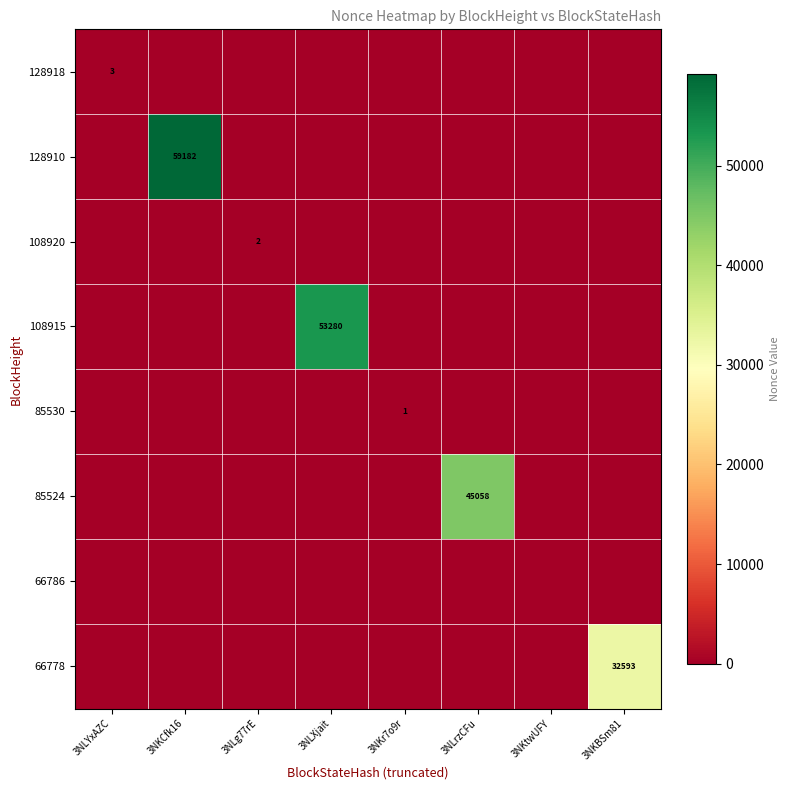

True or false: 108915 has a value of 53280 at 3NLXjait.

True